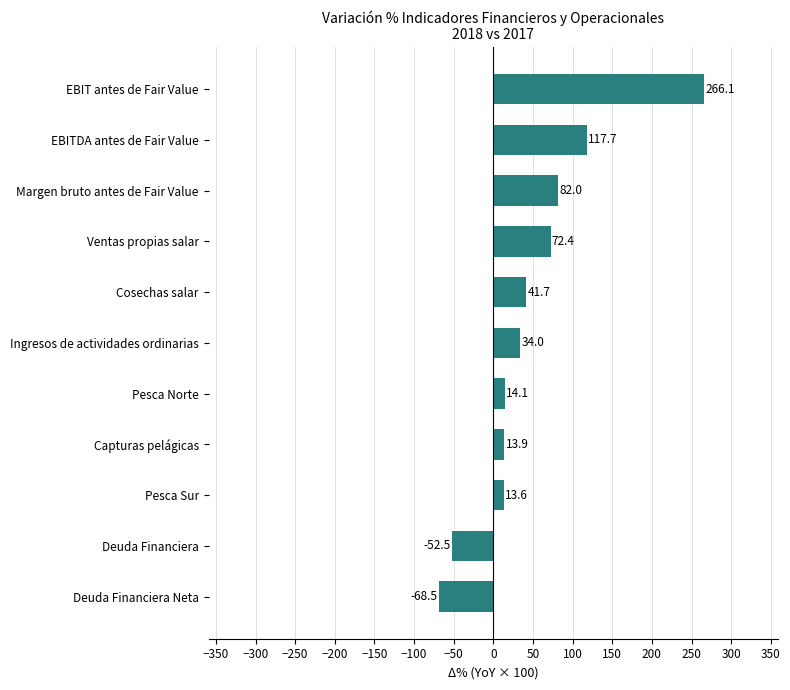

How many negative values are there?

2